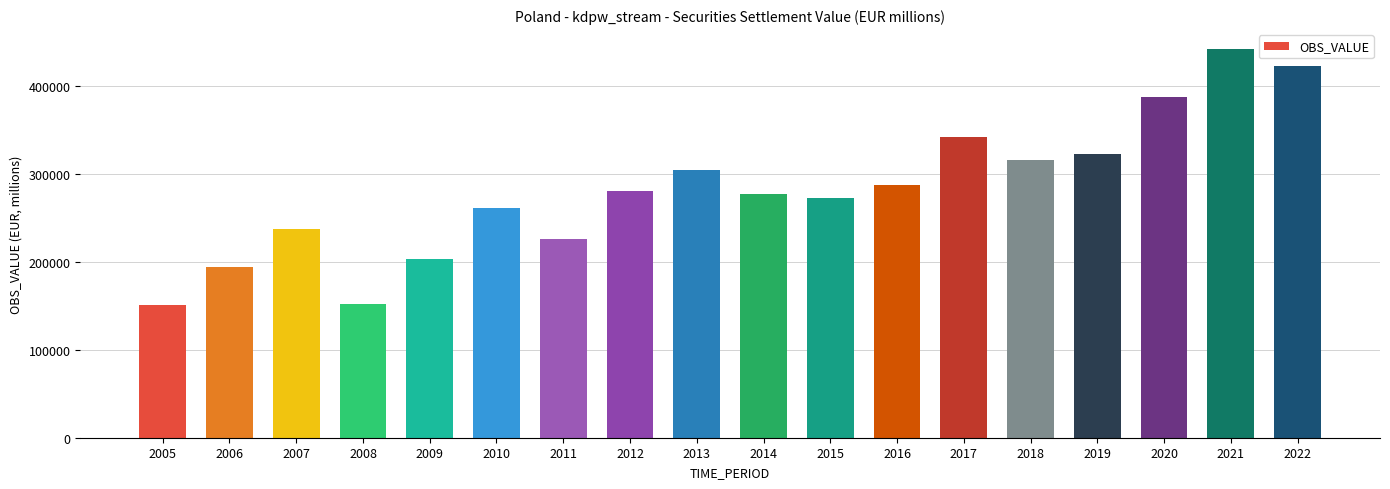

What is the smallest value displayed?

150169.4